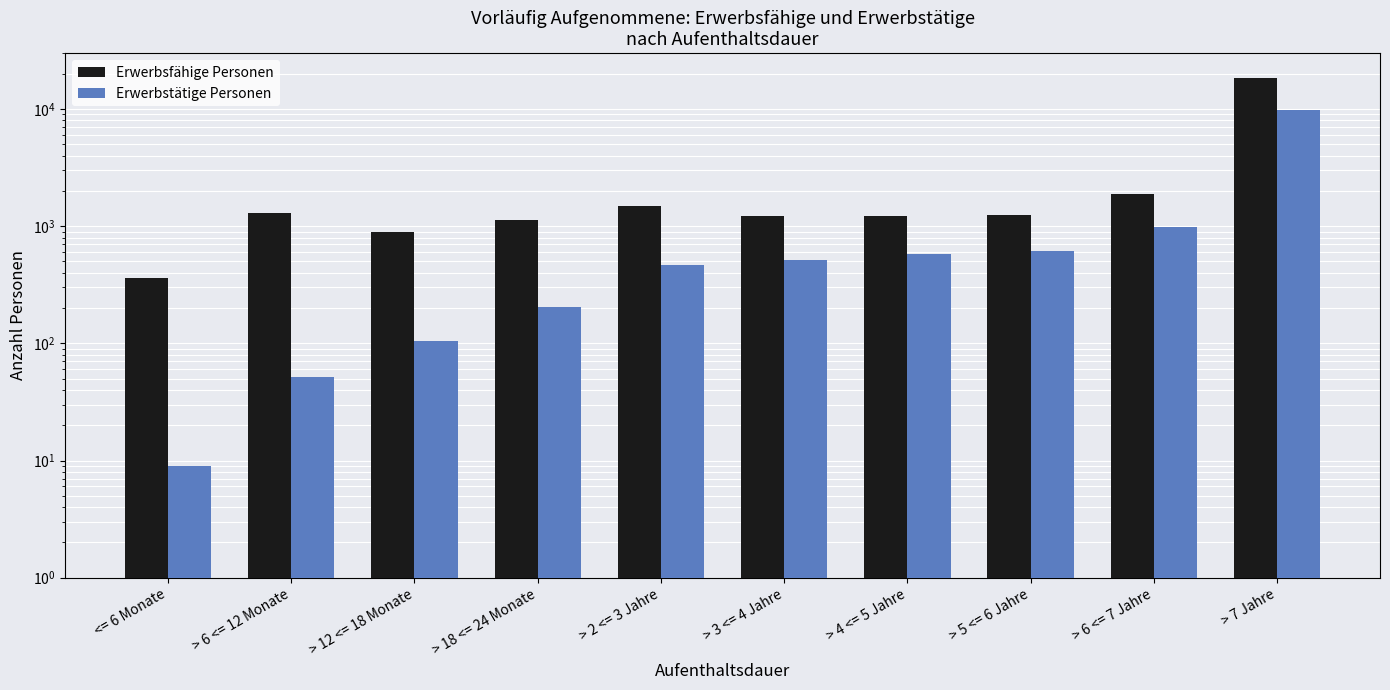

What is the label of the 9th bar from the right?

> 6 <= 12 Monate